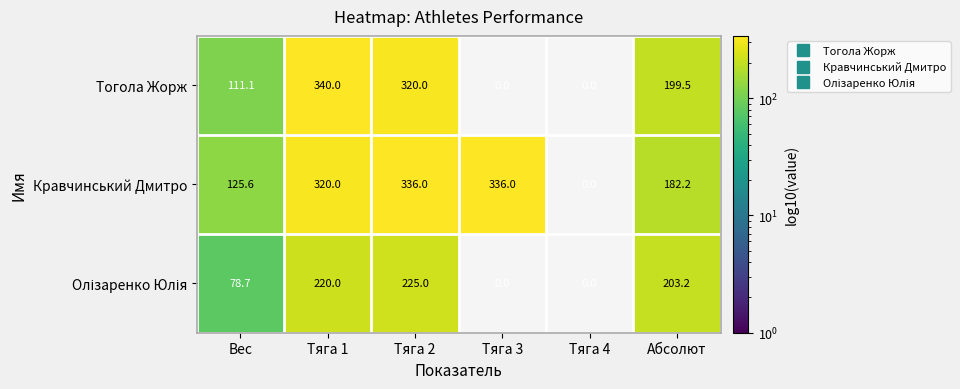

Read the Кравчинський Дмитро value at Тяга 1.

320.0